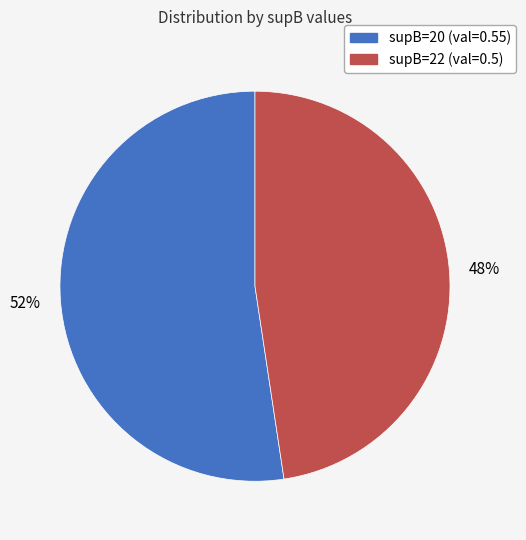

Rank the categories by value from lowest to highest.

supB=22 (val=0.5), supB=20 (val=0.55)